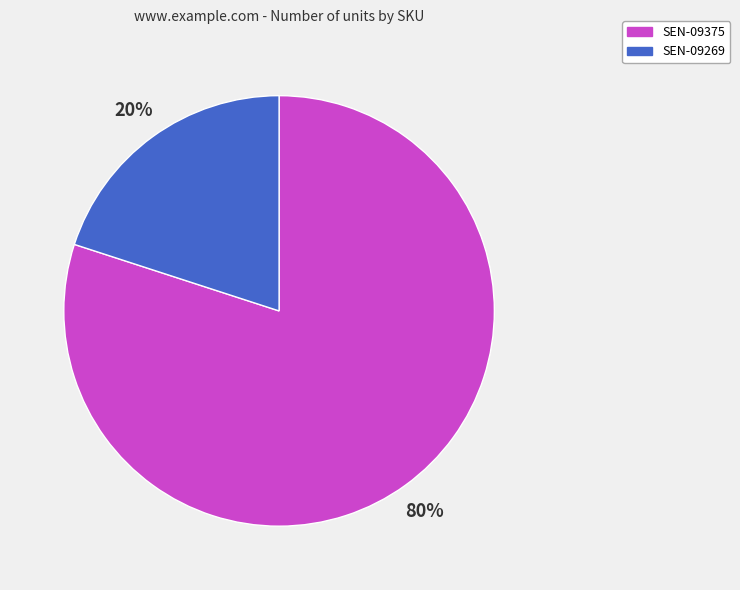

Between SEN-09269 and SEN-09375, which is larger?

SEN-09375